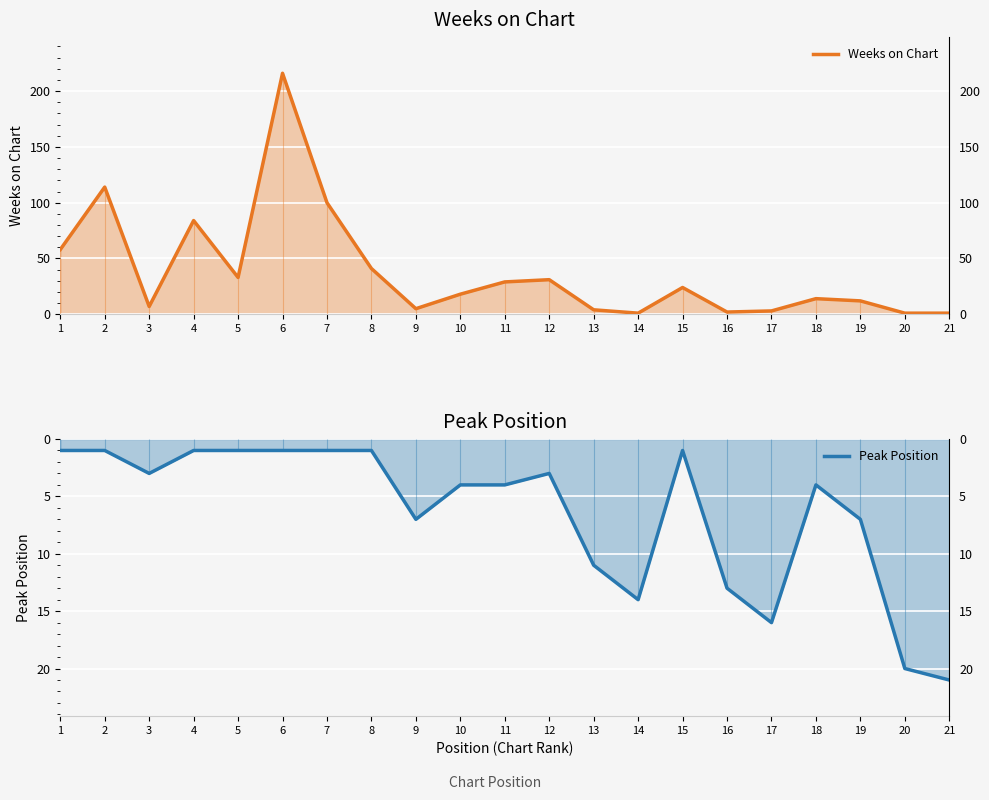

Between which two adjacent categories do Peak Position and Weeks on Chart first intersect?

8 and 9